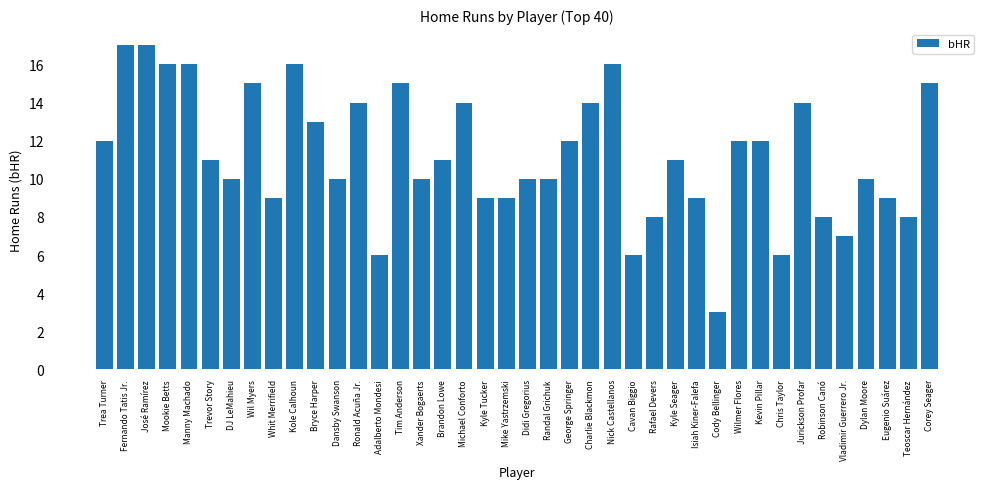

What is the label of the 17th bar from the right?

Charlie Blackmon